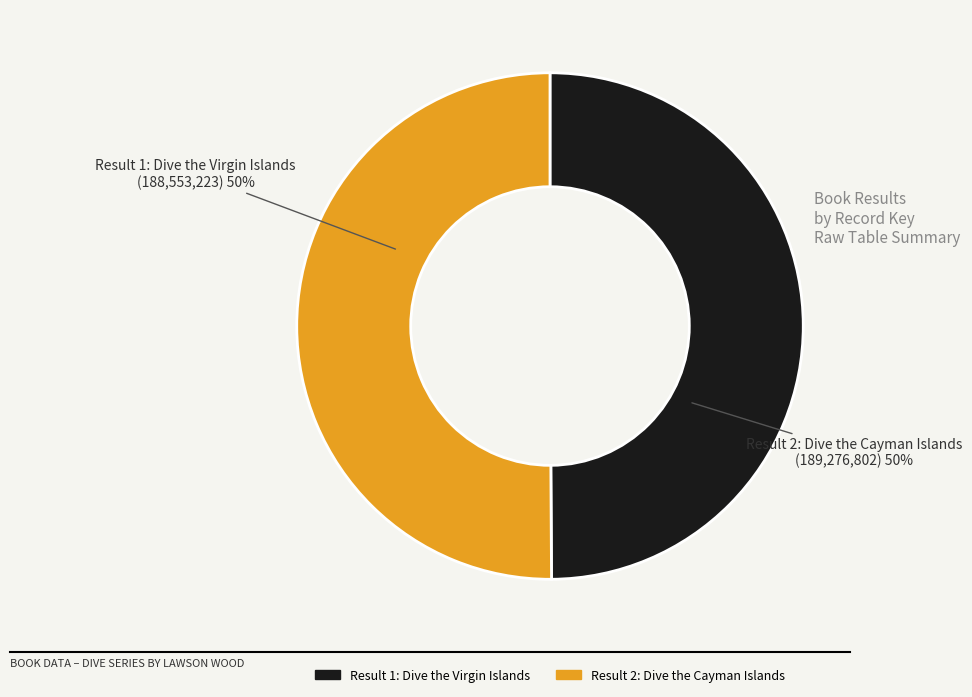

What percentage is the Result 1 slice, to the nearest percent?

50%